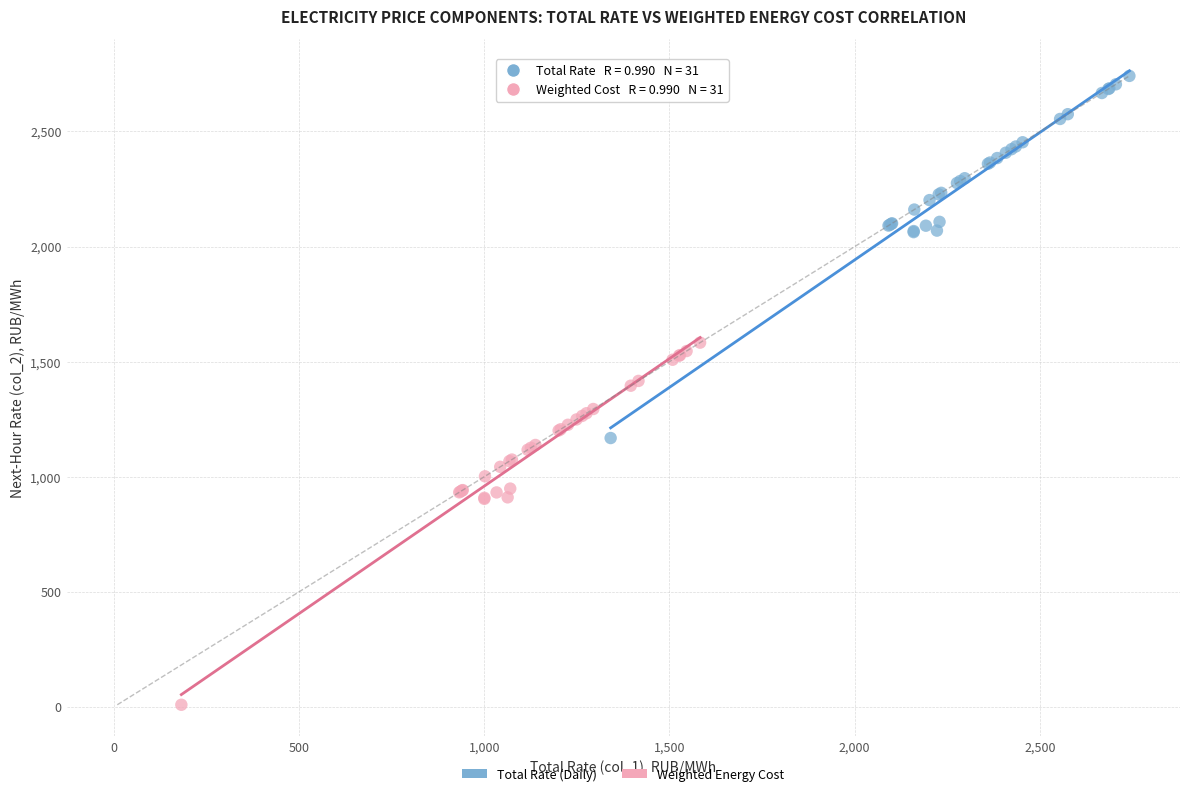

Which series contains the lowest Y value?

Weighted Energy Cost